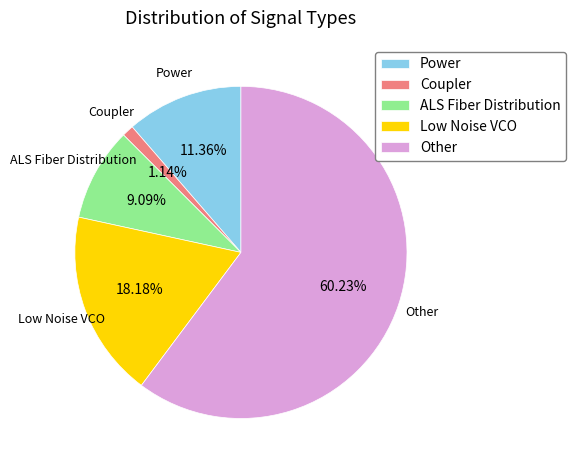

Approximately how many times larger is the value at Low Noise VCO compared to Power?

1.6